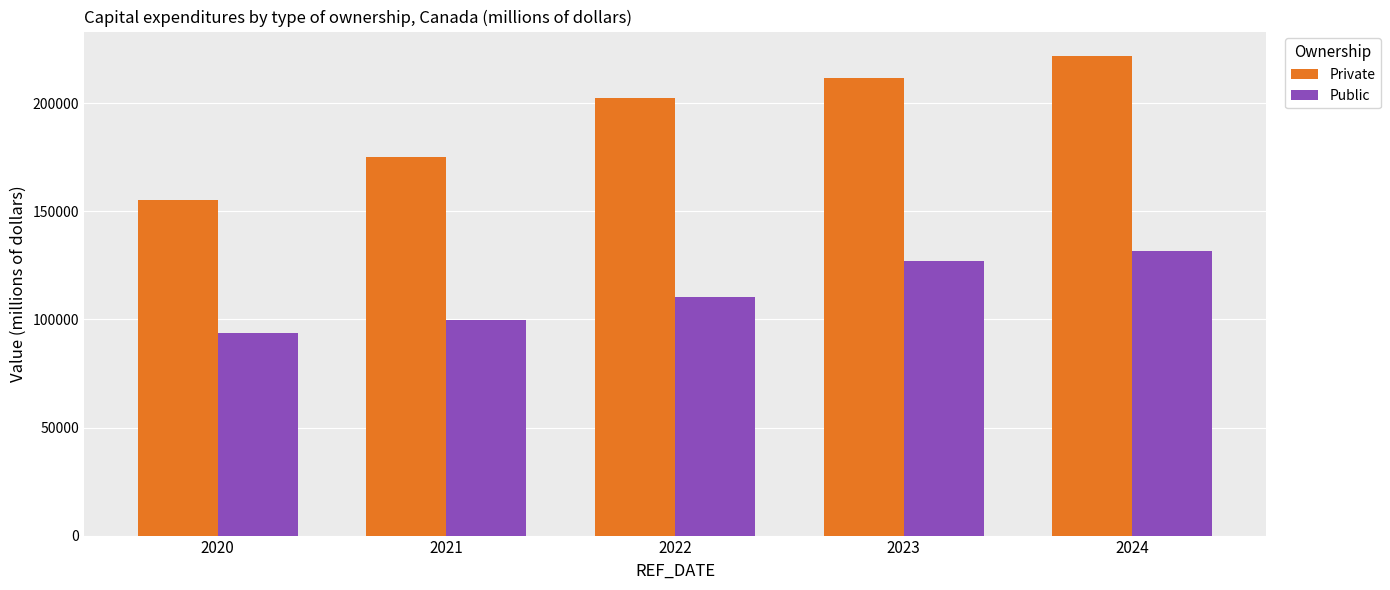

What is the spread (max minus min) of values at 2023?

84989.7